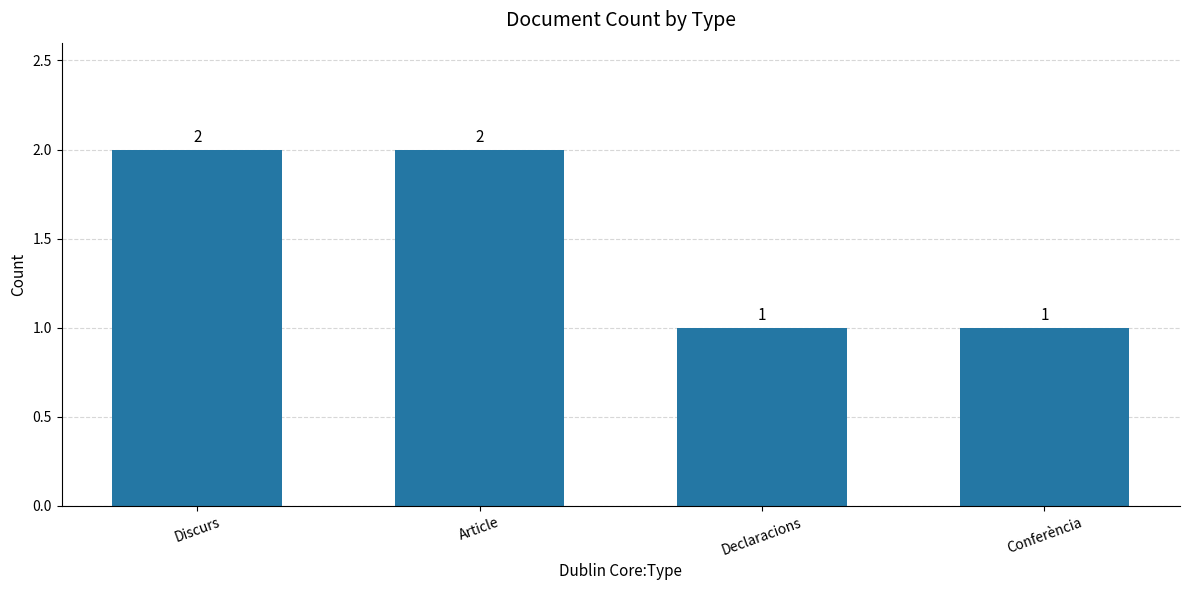

Which has a higher value, Declaracions or Article?

Article